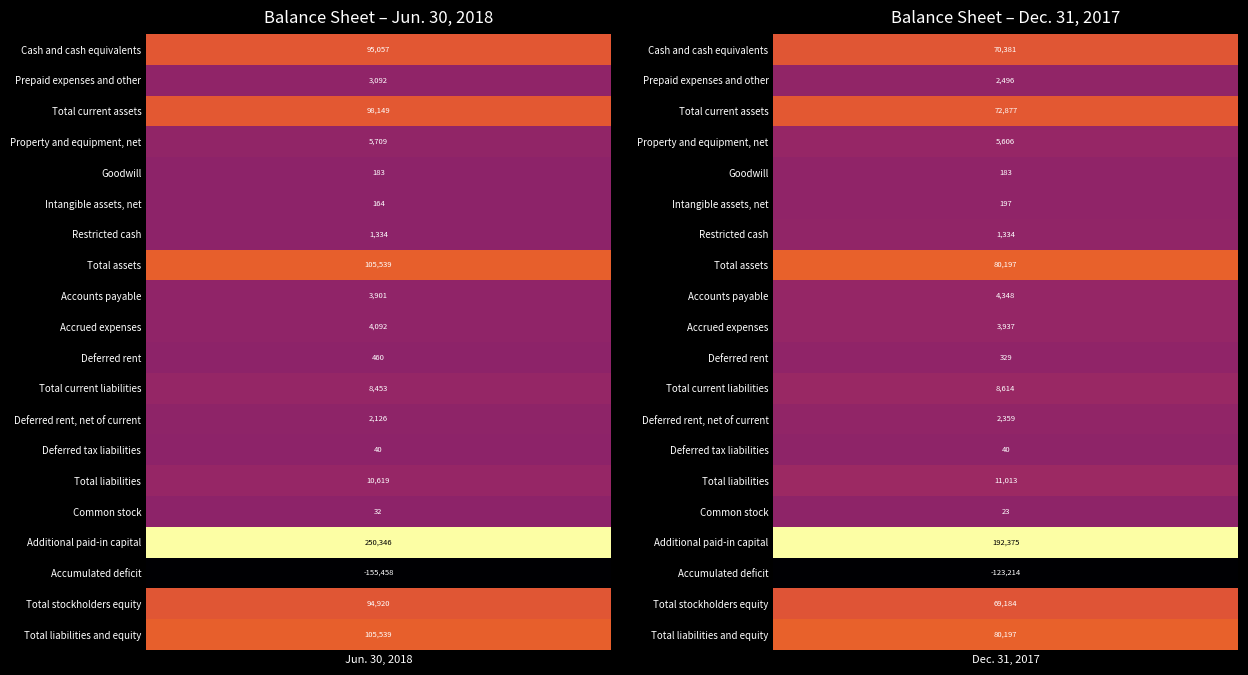

Which series has the widest spread of values?

Additional paid-in capital